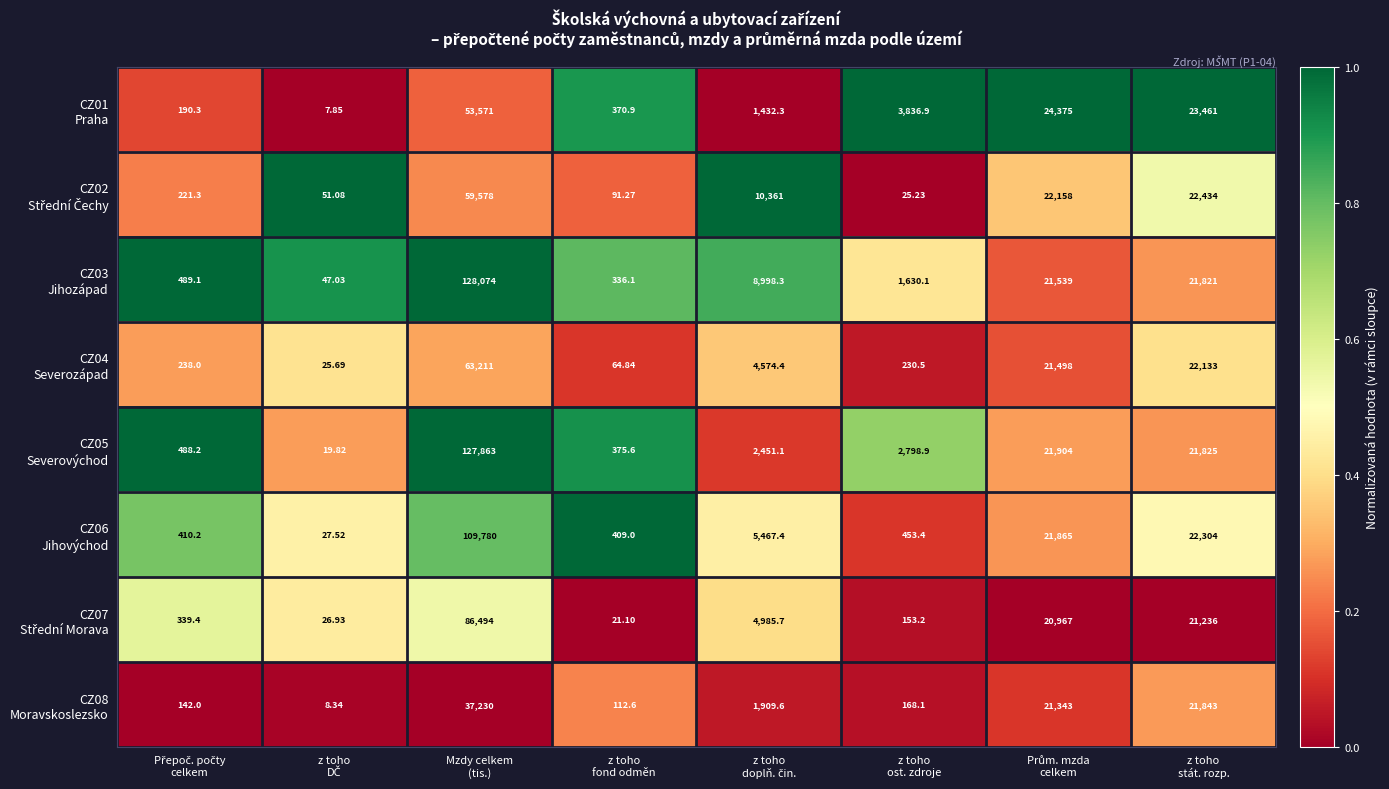

Count the number of data series in this chart.

8